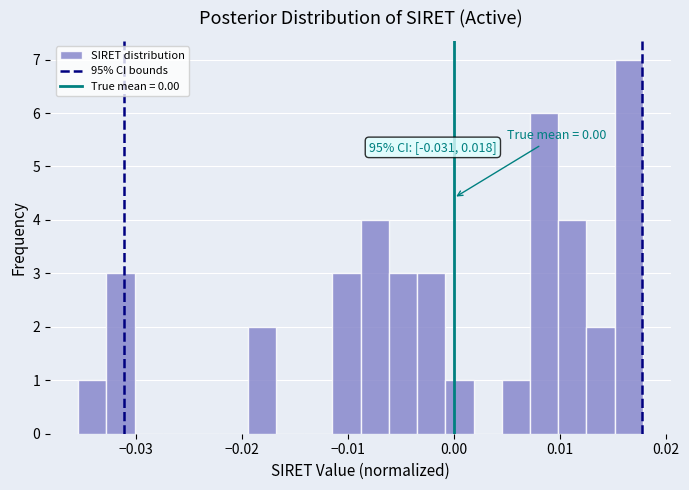

Read against the x-axis, roughly where is the centre of the tallest bar?

0.017